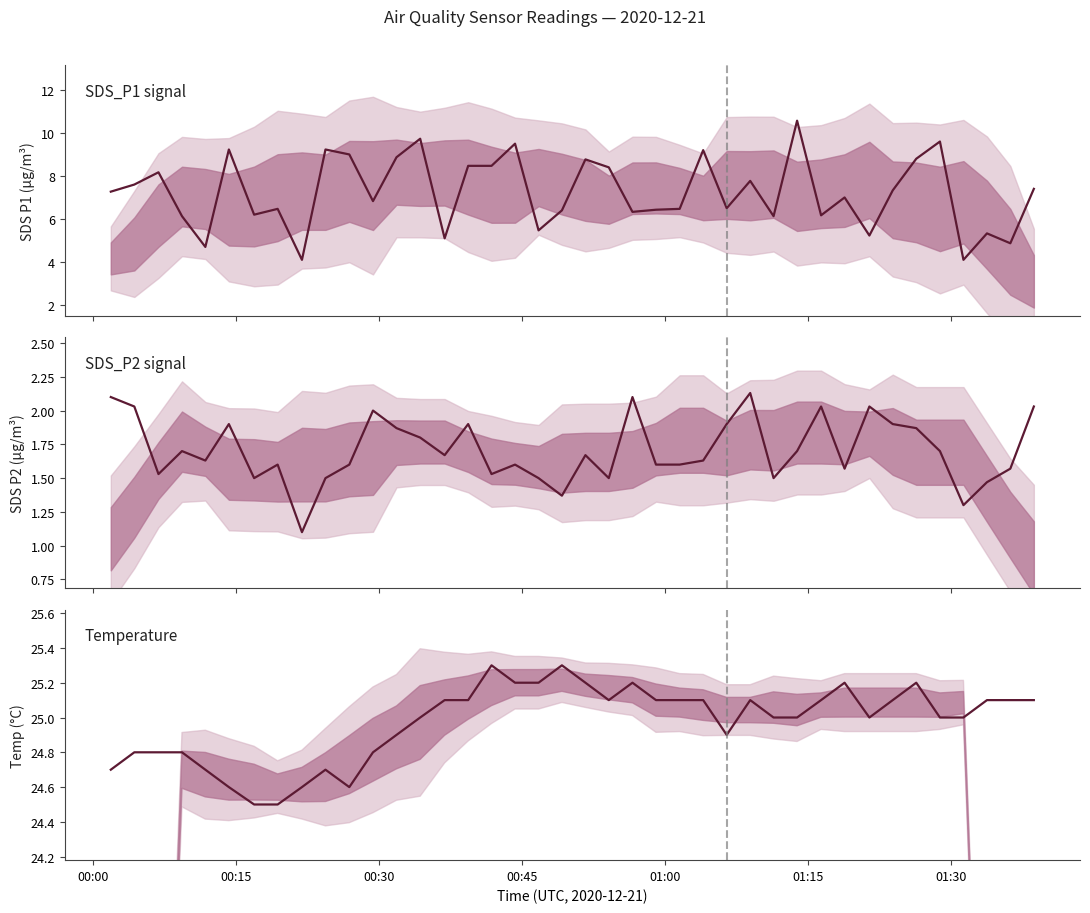

At how many categories does at least one series exceed 10?

40